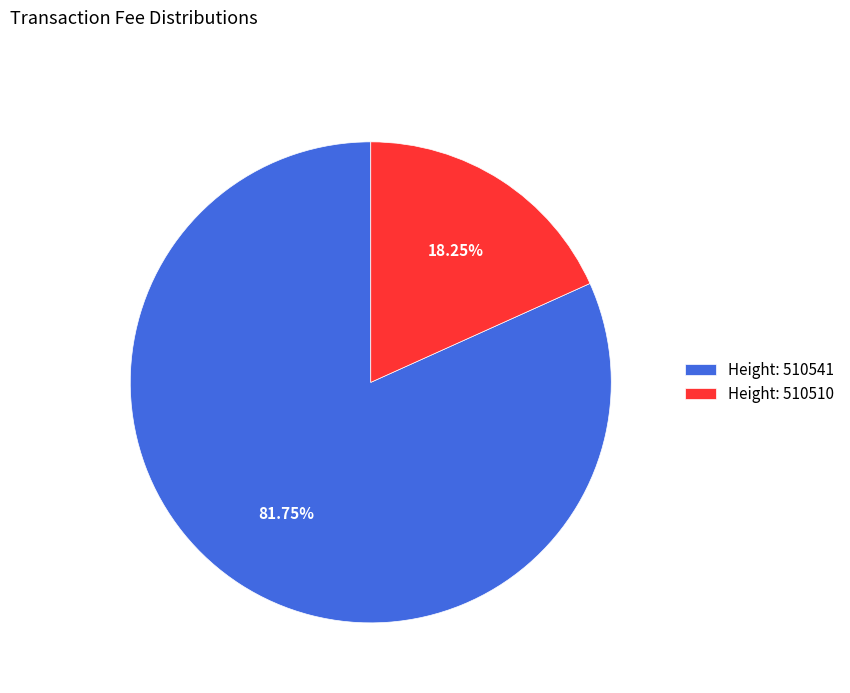

Rank the categories by value from highest to lowest.

Height: 510541, Height: 510510